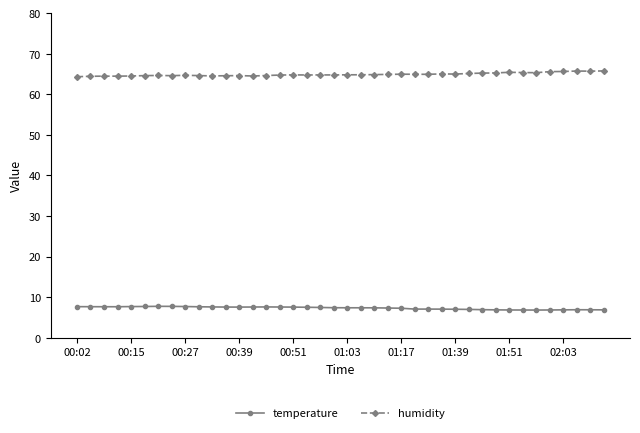

What is the greatest value displayed?

65.8